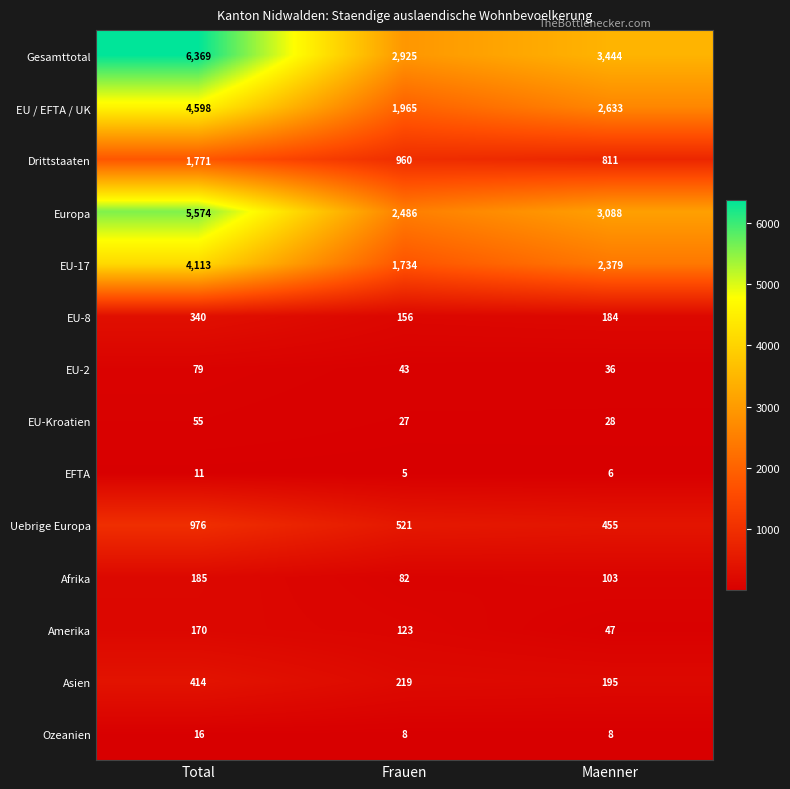

Which series changed the most between Total and Frauen?

Gesamttotal